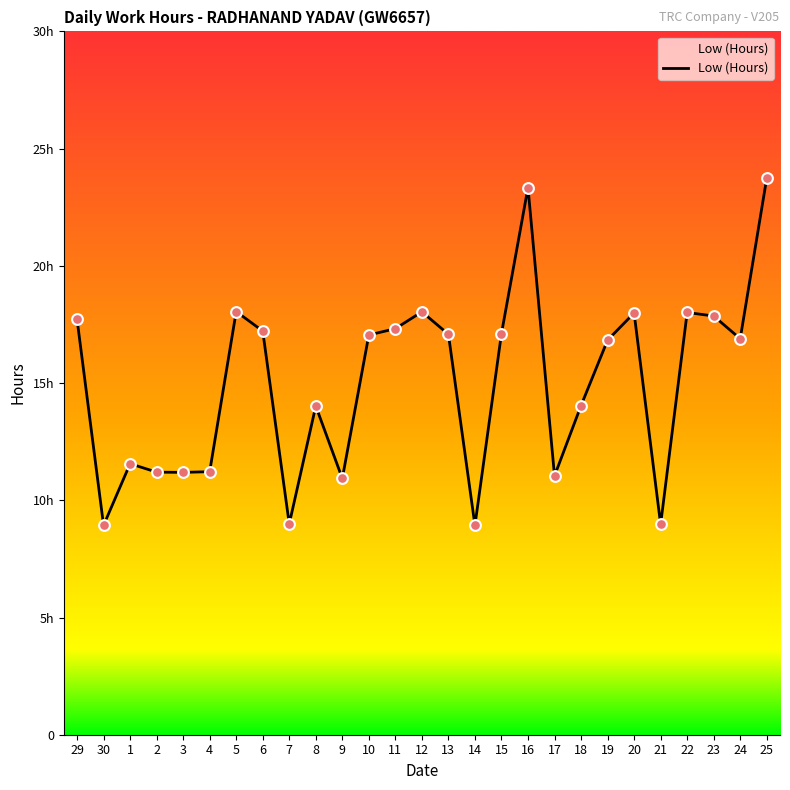

What is the change in value from 12 to 13?

-1.0